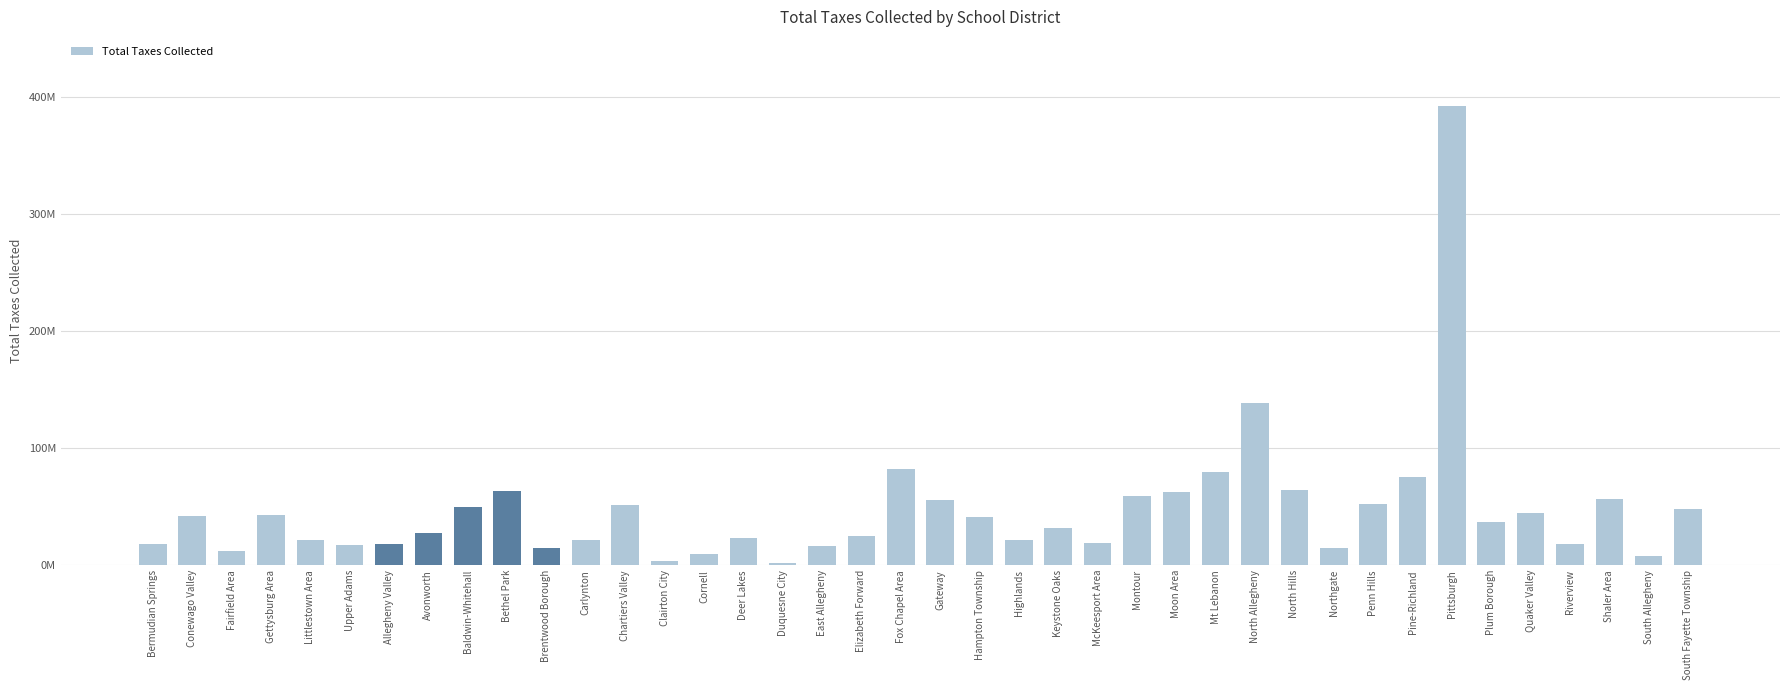

The value at Quaker Valley is 64024014.6. True or false?

False